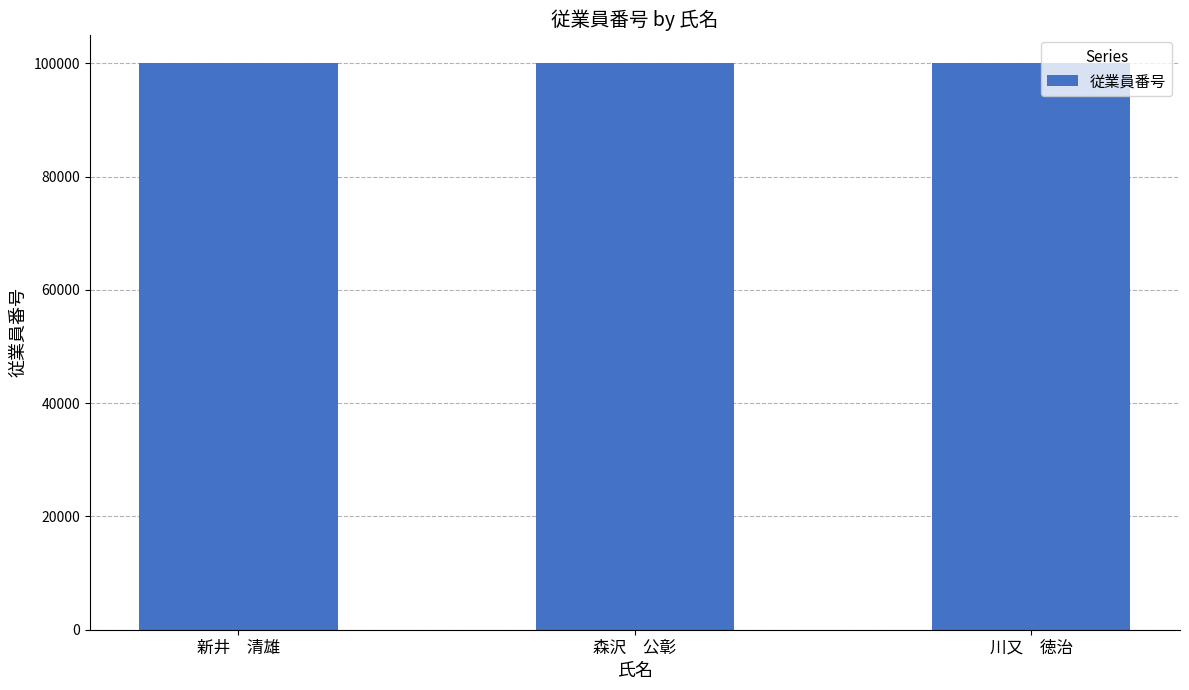

Approximately how many times larger is the value at 川又　徳治 compared to 新井　清雄?

1.0